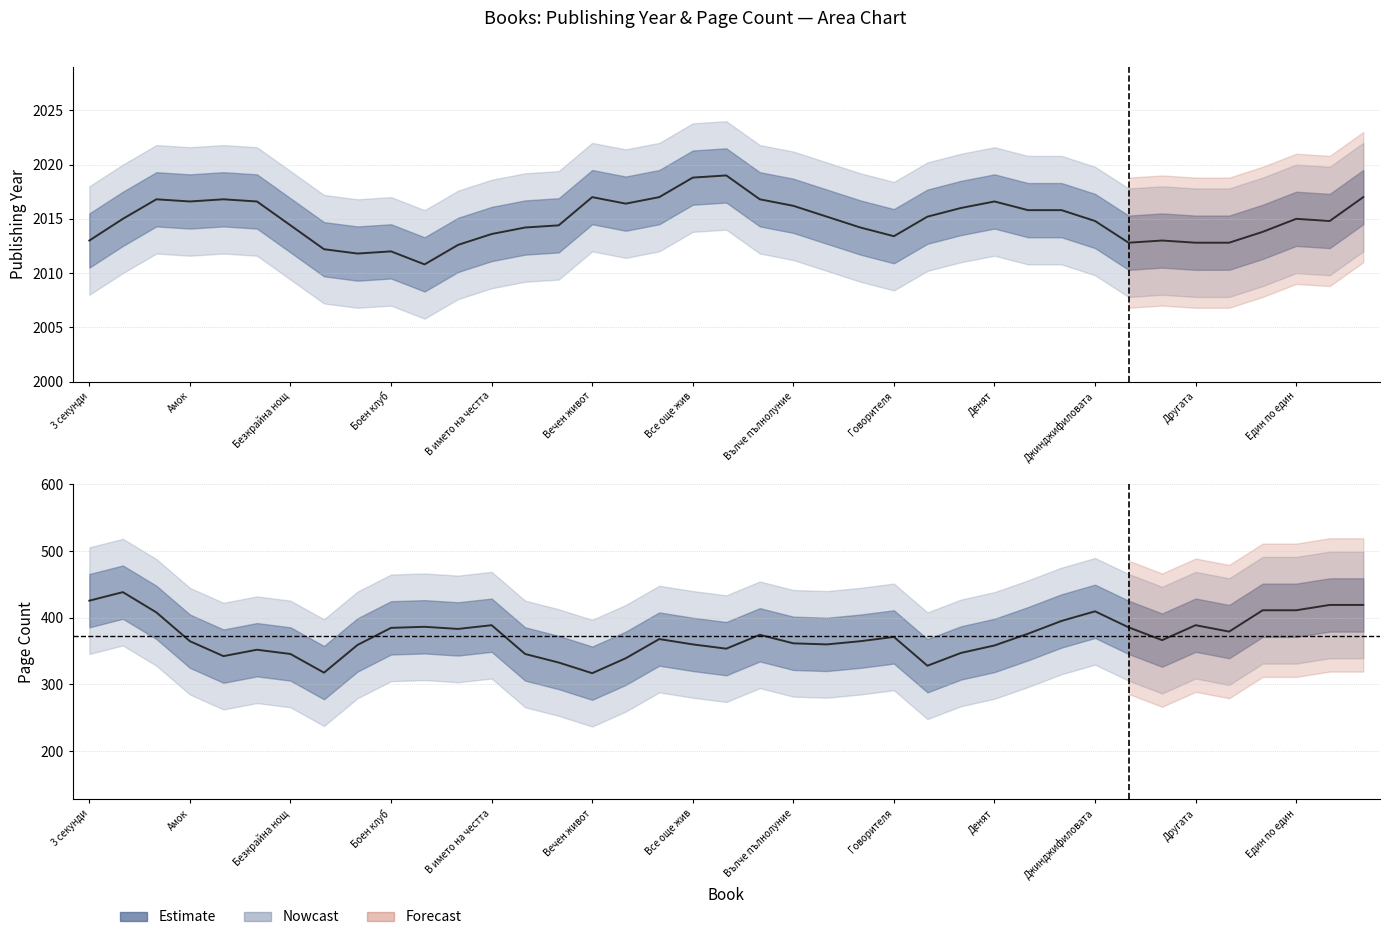

How many interior local peaks does the pageCount series have?

12